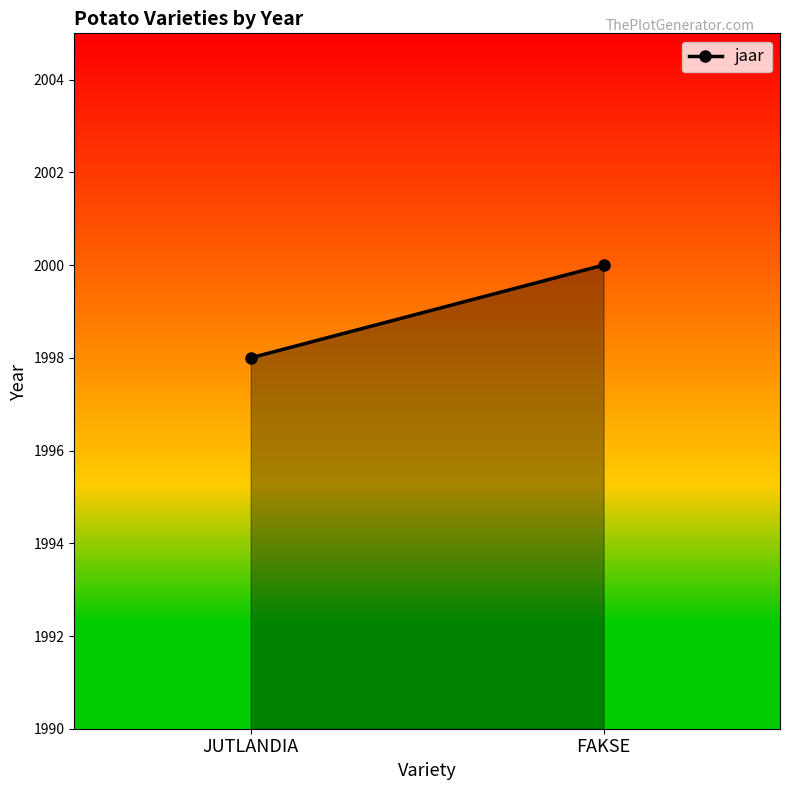

How many values are between 1998 and 2000?

2